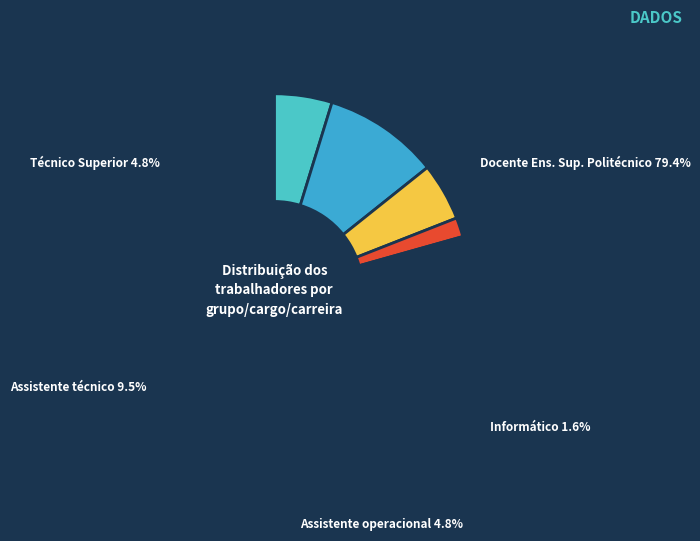

What is the total percentage of Docente Ensino Superior Politécnico and Assistente técnico?

88.9%